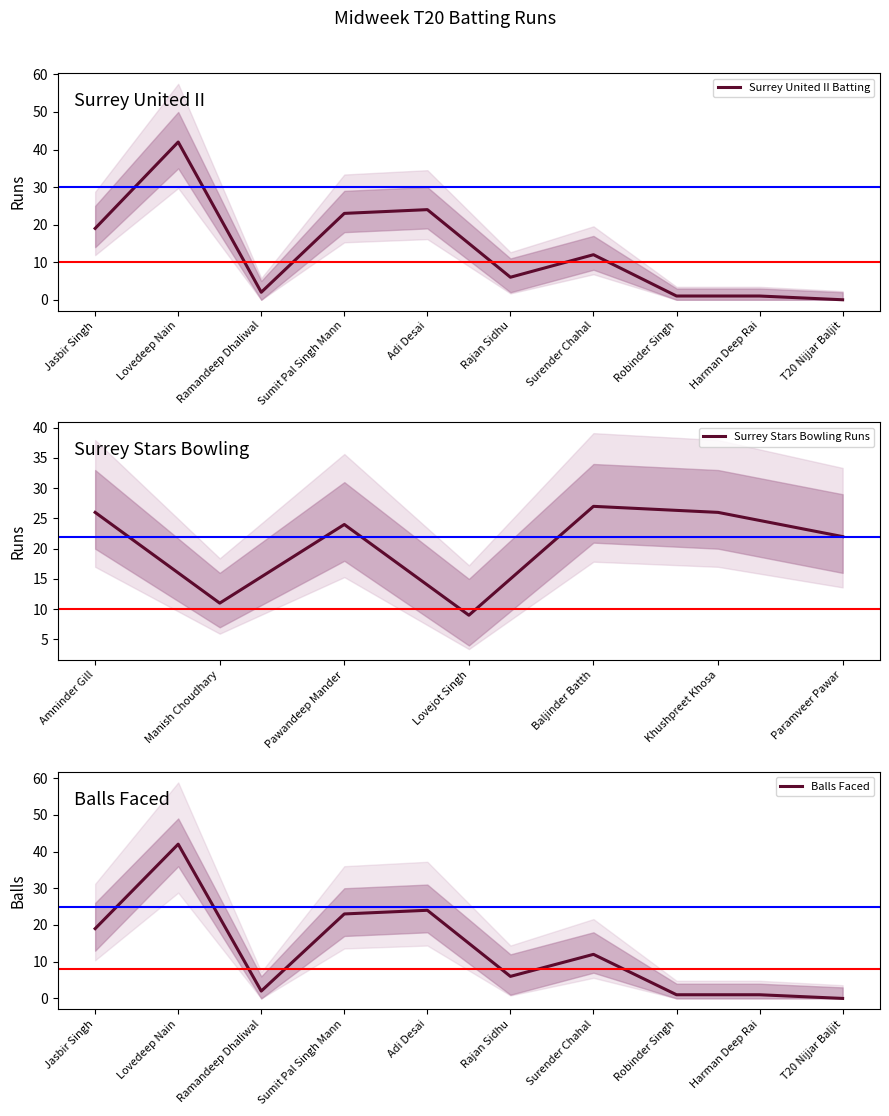

What is the label of the 5th point from the right?

Rajan Sidhu